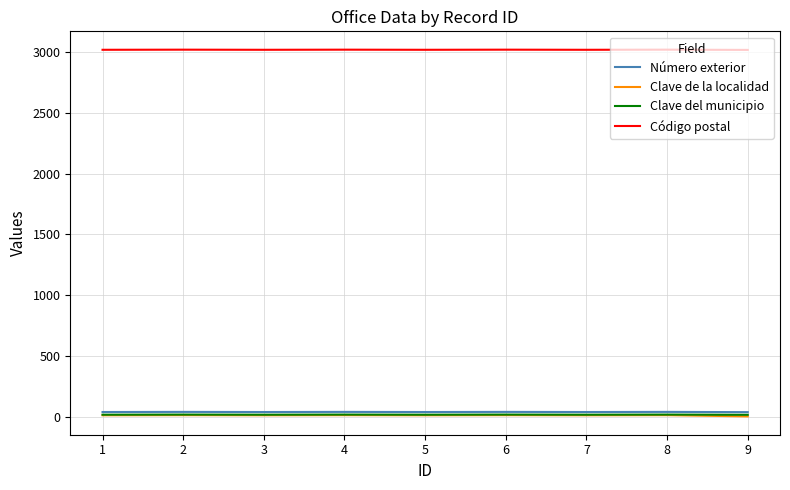

Is the value of Número exterior at 9 greater than the value of Código postal at 2?

No